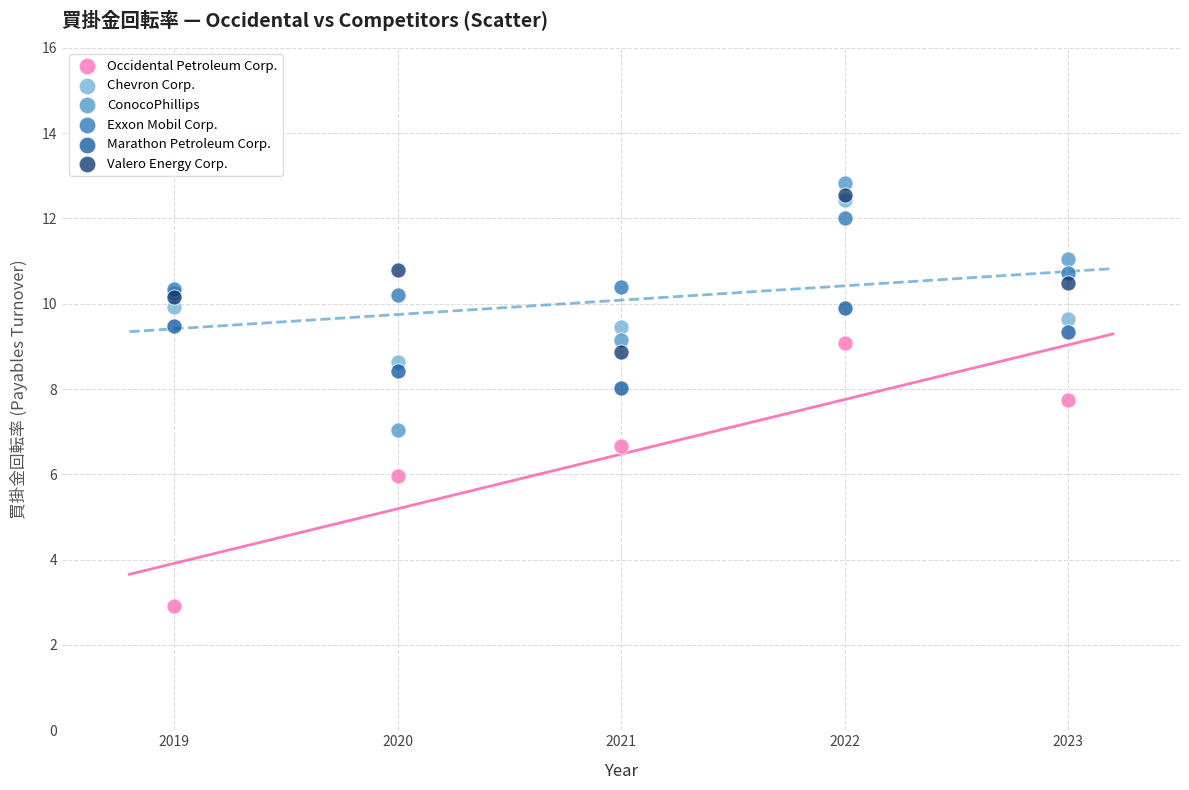

What are all the series names shown in the legend?

Occidental Petroleum Corp., Chevron Corp., ConocoPhillips, Exxon Mobil Corp., Marathon Petroleum Corp., Valero Energy Corp.